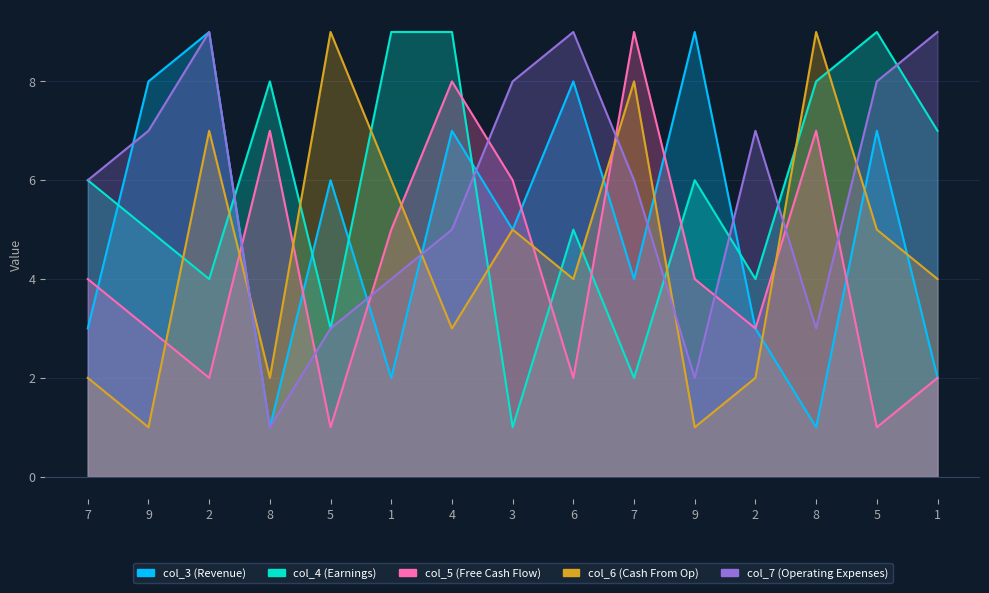

Which series has the largest total across all categories?

col_7